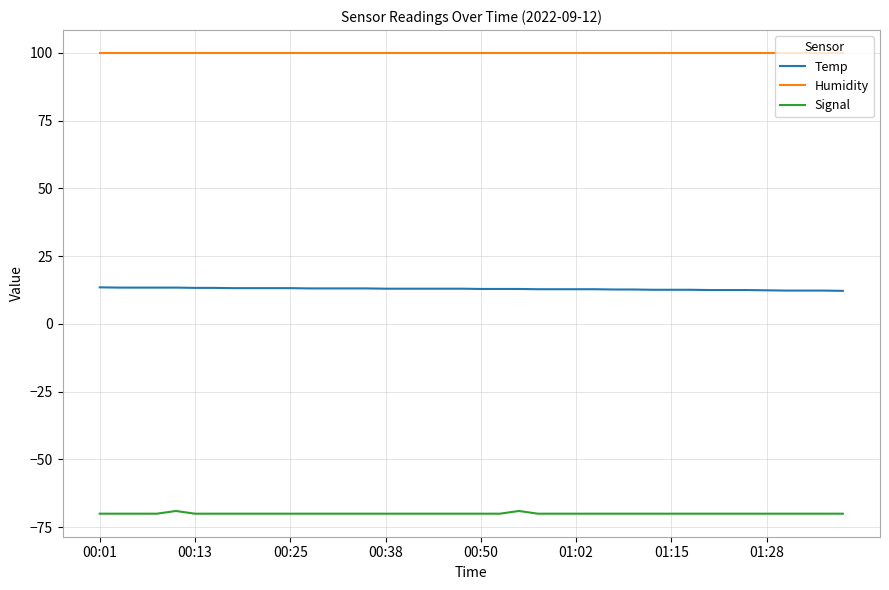

True or false: Signal and Temp cross at least once.

False